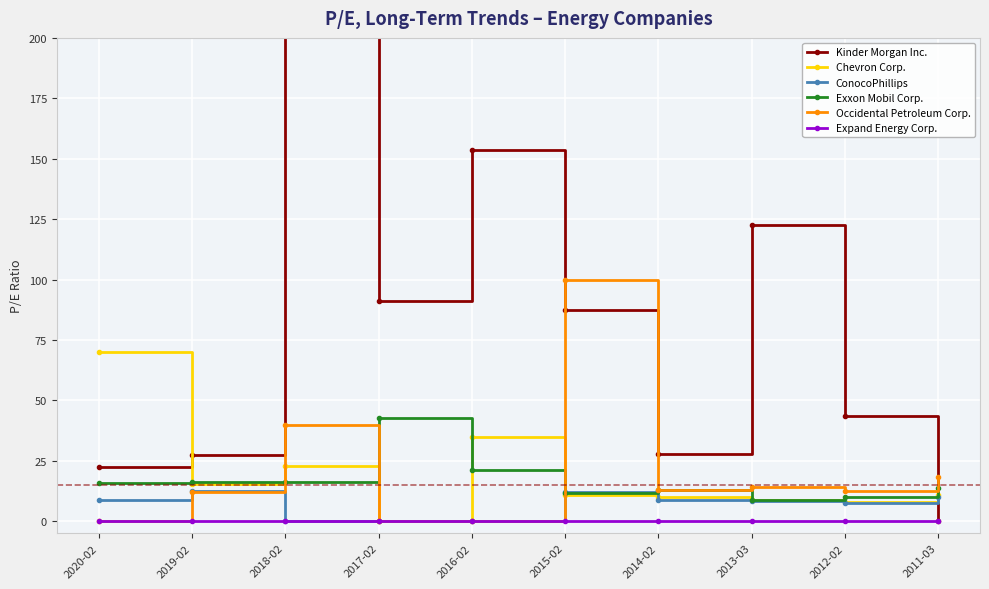

True or false: Occidental Petroleum Corp. has a value of 18.7 at 2019-02.

False